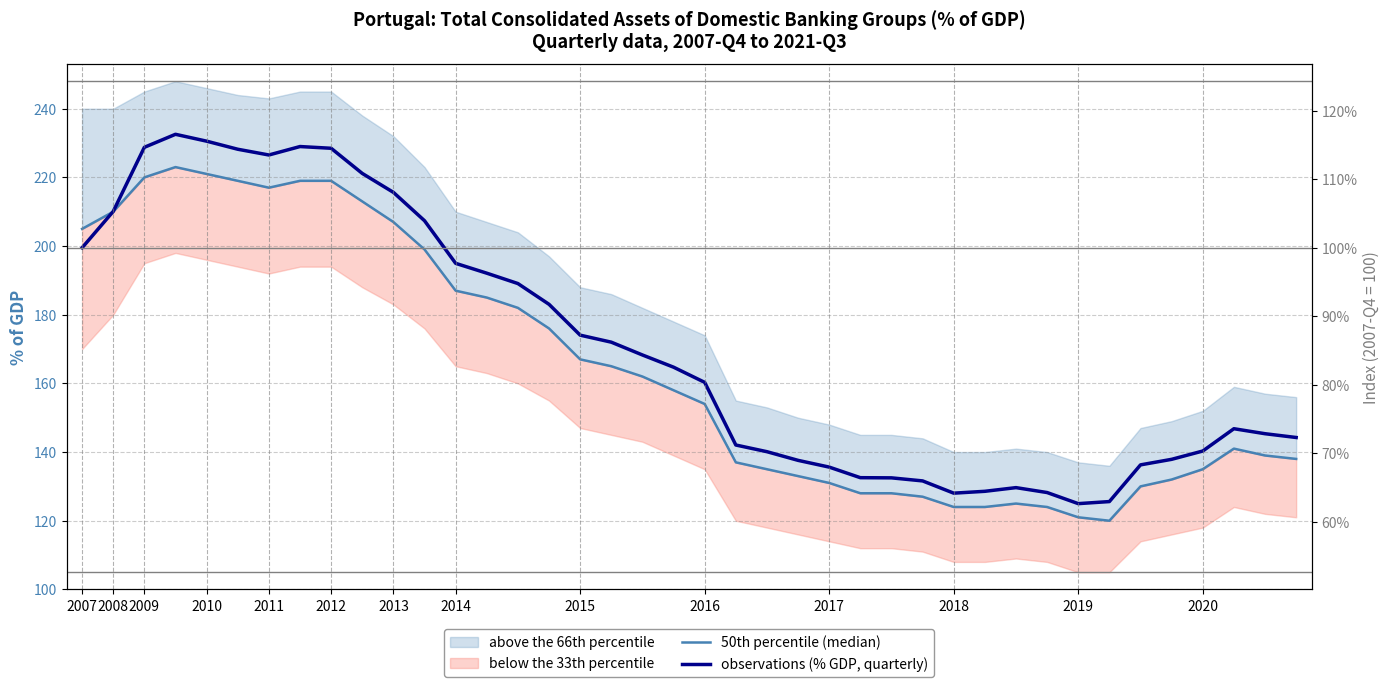

How many intersections are there between observations (% GDP, quarterly) and 50th percentile (median)?

1